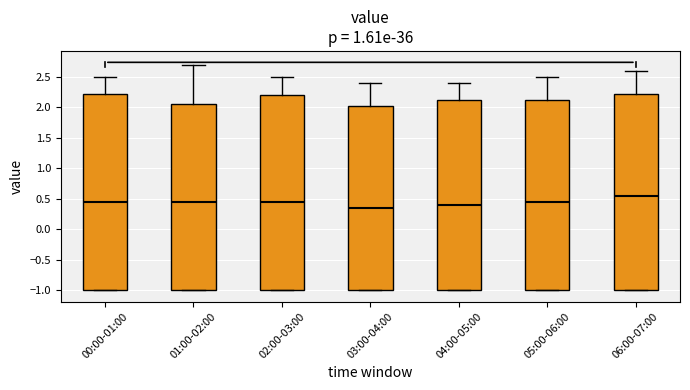

Reading left to right, transcribe this box plot: for each box, give where its median line is, the range the box spans, and where its two whiskers end, as read against the y-axis. The values are not printed on the chart, so give them approximately, as read against the axis.

00:00-01:00: median 0.45, box -1.00 to 2.25, whiskers -1.00 to 2.50
01:00-02:00: median 0.45, box -1.00 to 2.05, whiskers -1.00 to 2.70
02:00-03:00: median 0.45, box -1.00 to 2.20, whiskers -1.00 to 2.50
03:00-04:00: median 0.35, box -1.00 to 2.05, whiskers -1.00 to 2.40
04:00-05:00: median 0.40, box -1.00 to 2.15, whiskers -1.00 to 2.40
05:00-06:00: median 0.45, box -1.00 to 2.15, whiskers -1.00 to 2.50
06:00-07:00: median 0.55, box -1.00 to 2.25, whiskers -1.00 to 2.60